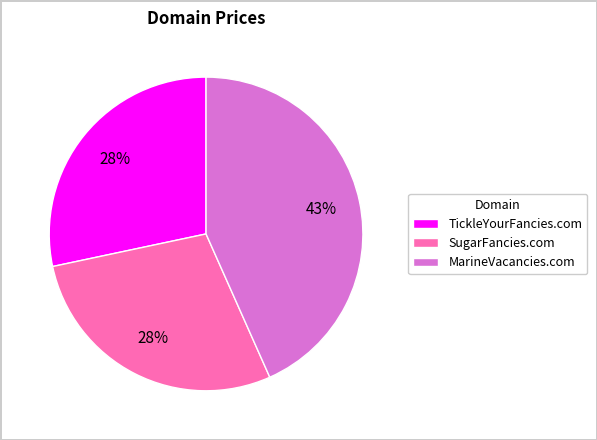

How many slices are in this pie chart?

3